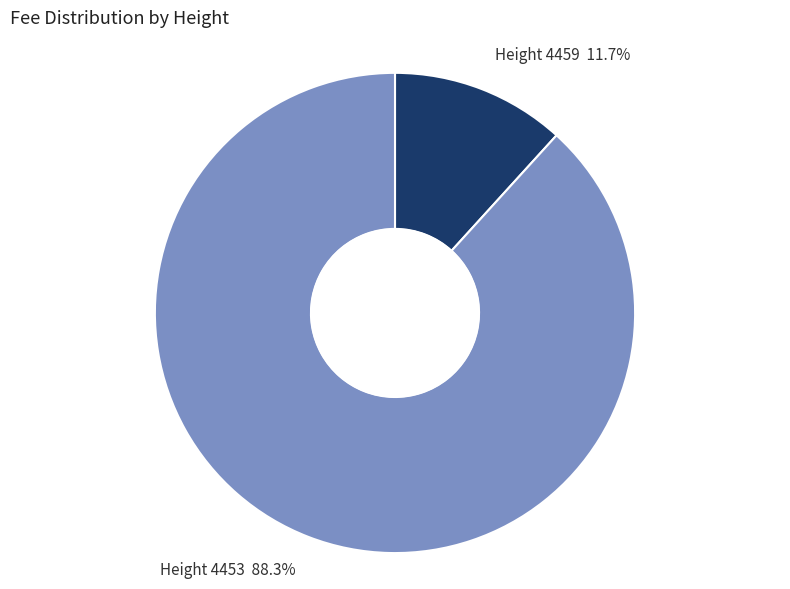

Is there any slice that represents more than half of the pie?

Yes